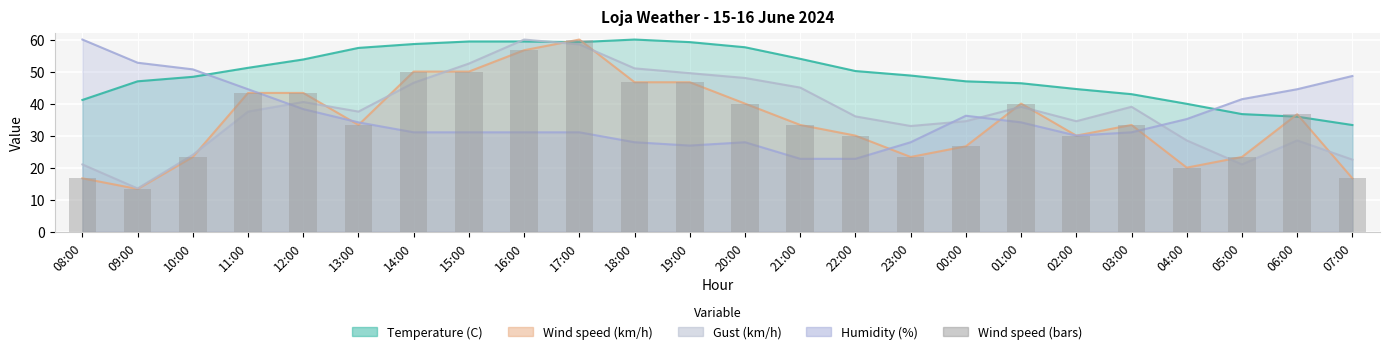

What is the smallest value displayed?

13.3